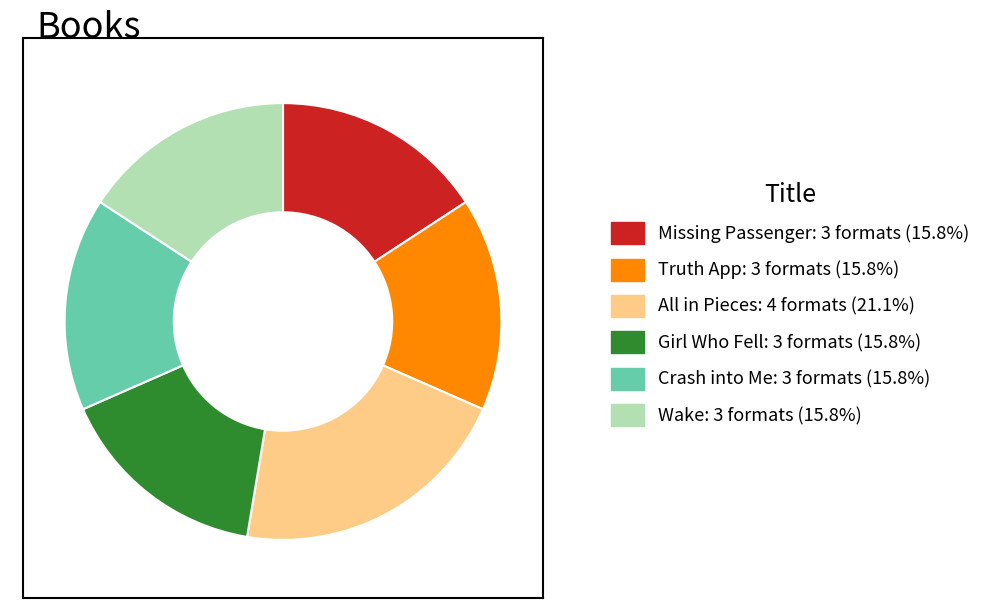

Is there a majority slice in this chart?

No